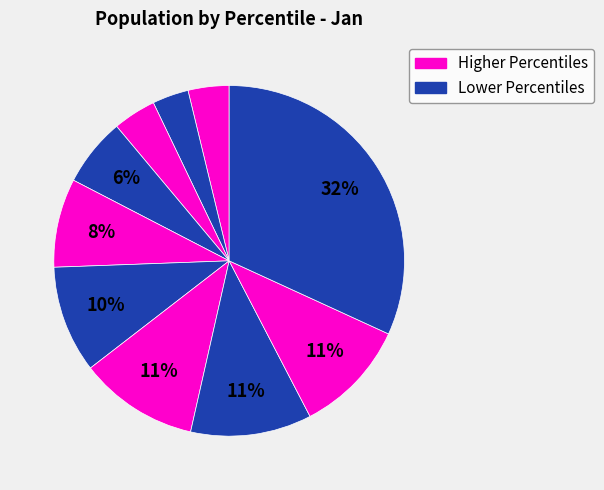

Count the number of slices in the pie.

10